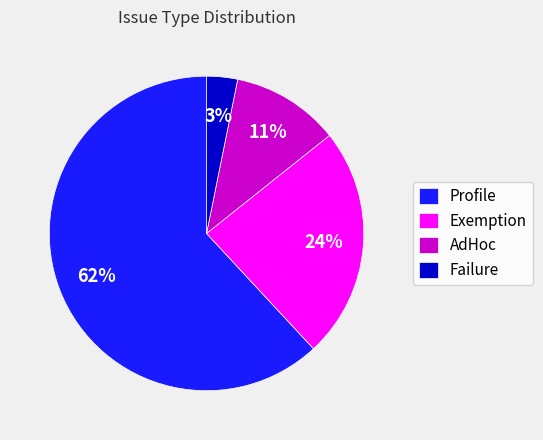

To the nearest percent, what is the combined percentage of Exemption and Profile?

86%